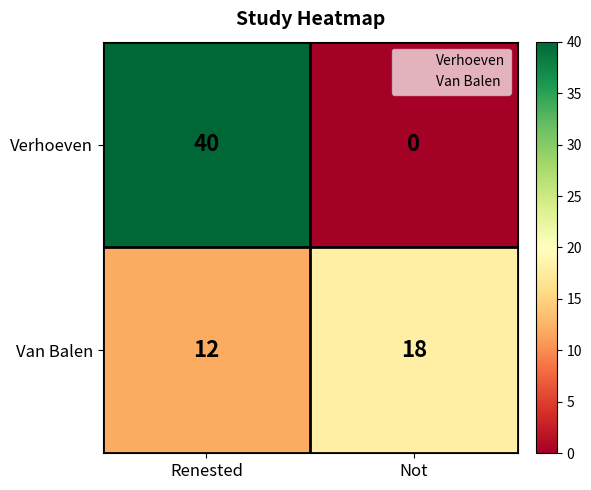

True or false: Van Balen has a value of 16 at Renested.

False